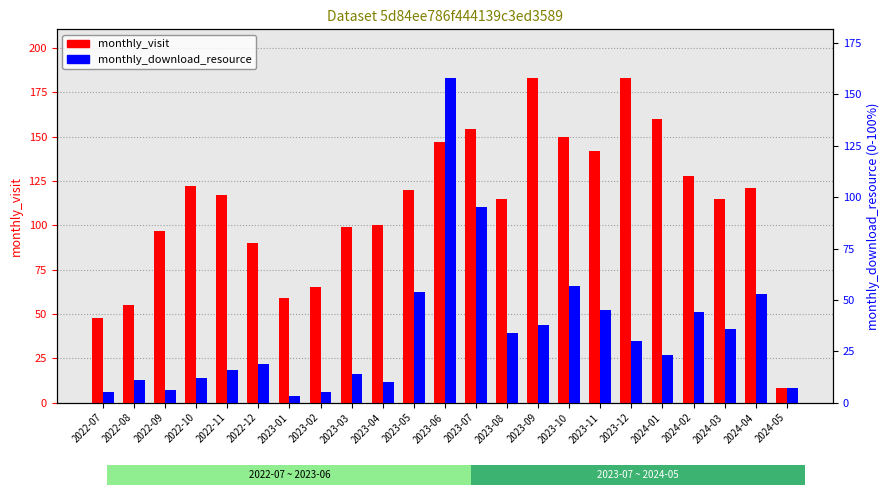

Is the value of monthly_download_resource at 2022-08 greater than the value of monthly_visit at 2022-12?

No